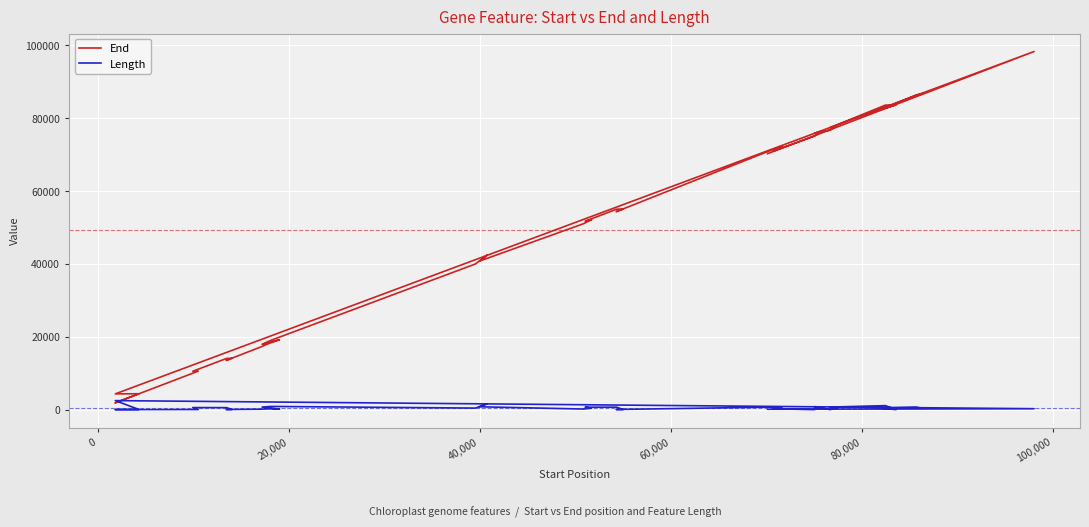

Count the number of data series in this chart.

2